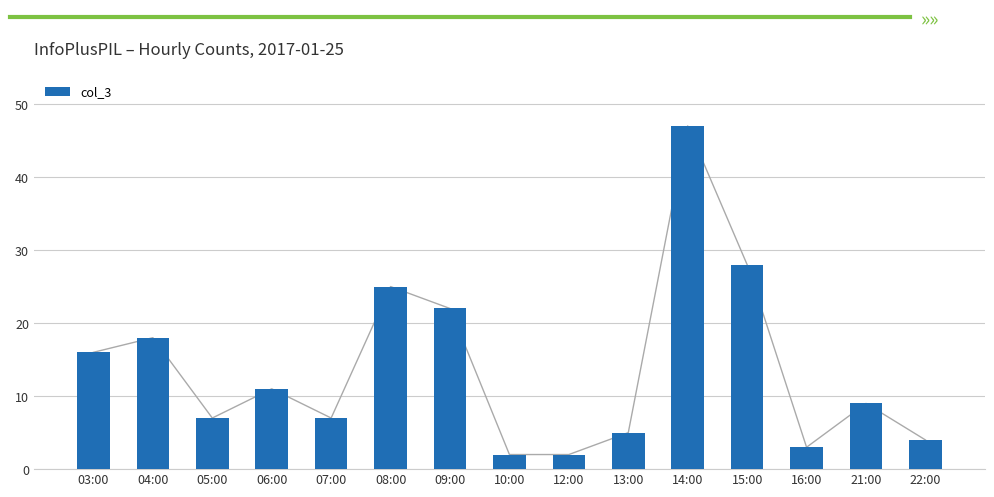

Reading right to left, transcribe all the data shown in this chart.

22:00=4	21:00=9	16:00=3	15:00=28	14:00=47	13:00=5	12:00=2	10:00=2	09:00=22	08:00=25	07:00=7	06:00=11	05:00=7	04:00=18	03:00=16